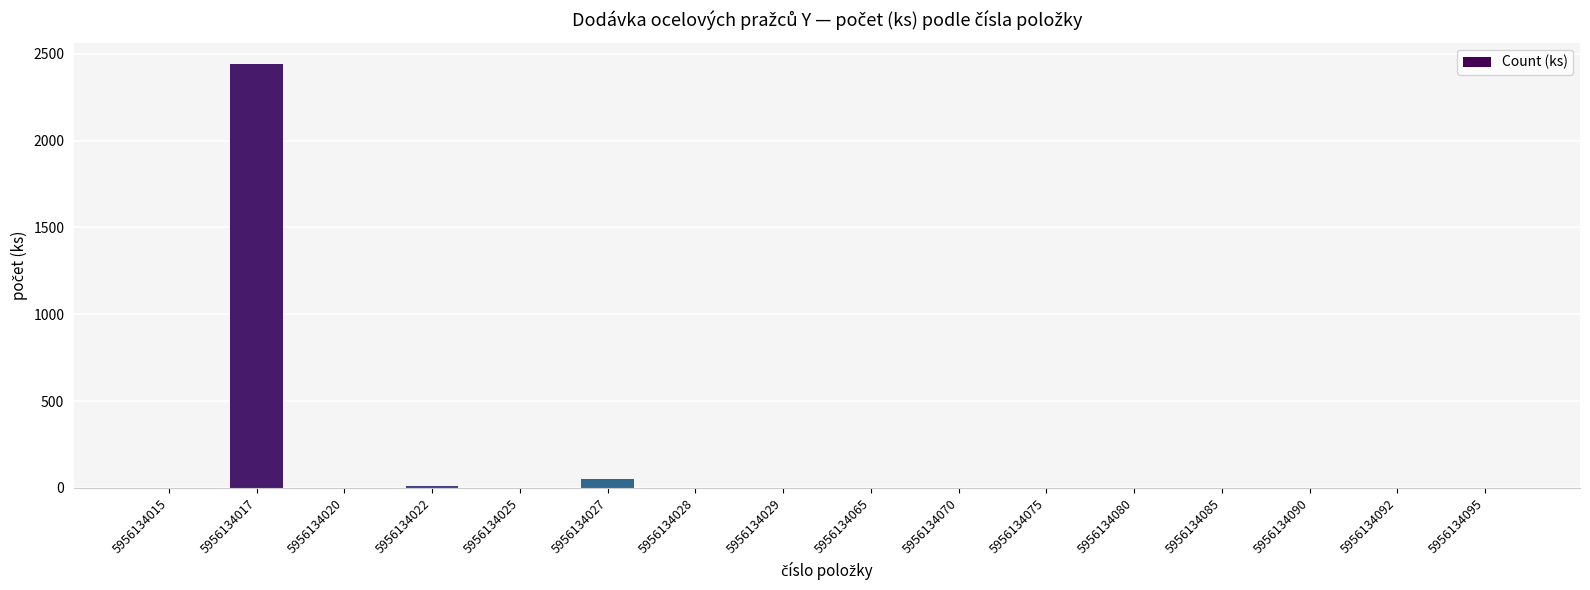

The chart shows a value of 1 at 5956134025. True or false?

True